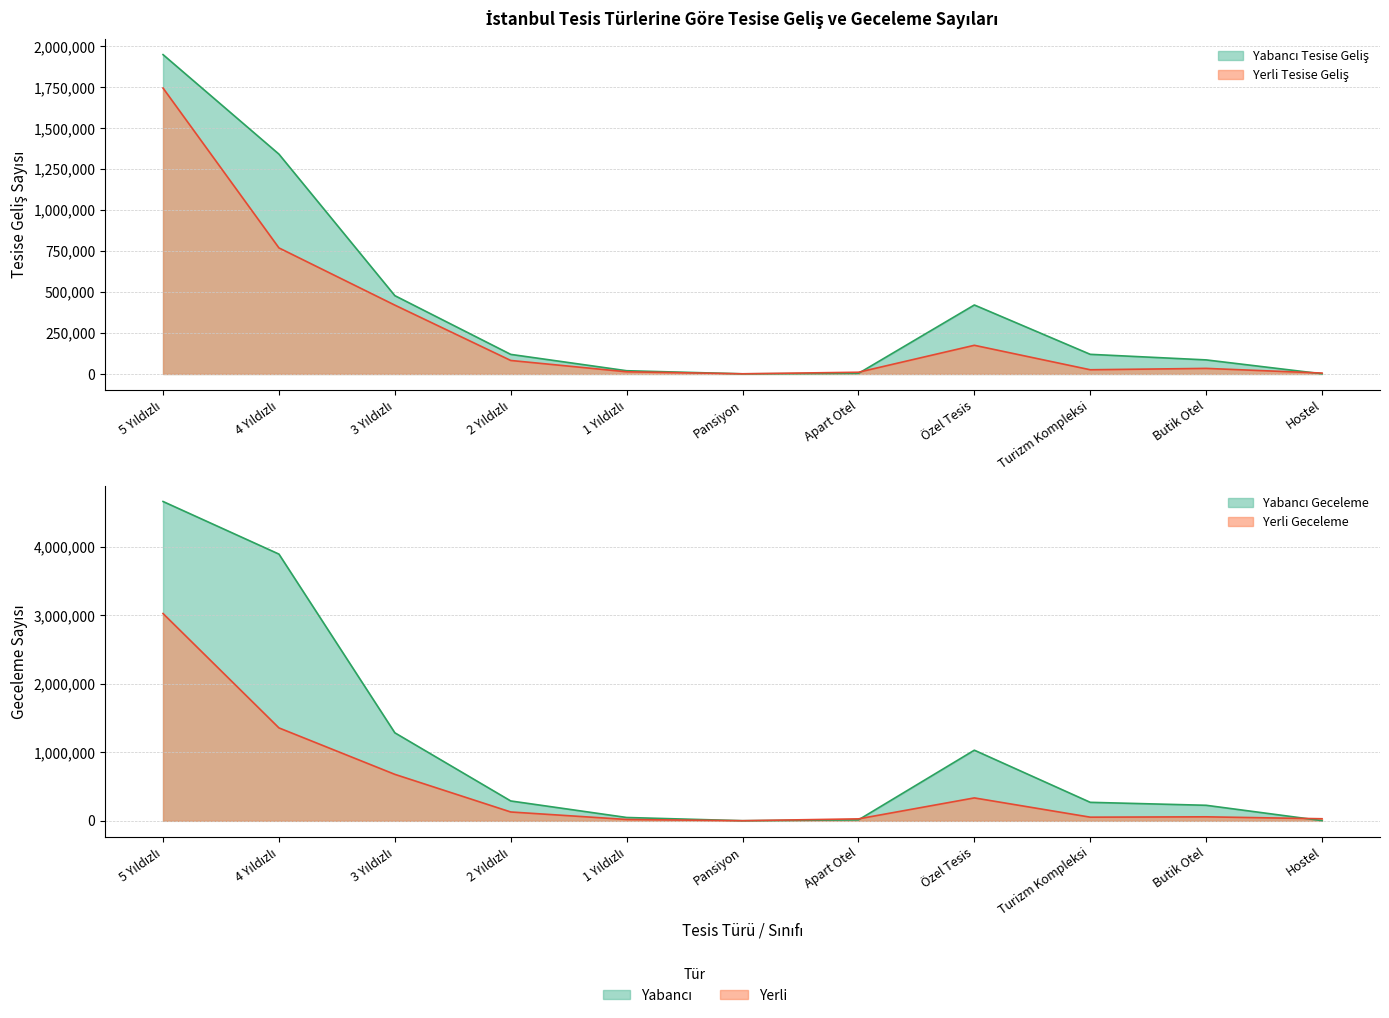

True or false: Yabancı Geceleme has more than 2 interior local peaks.

False